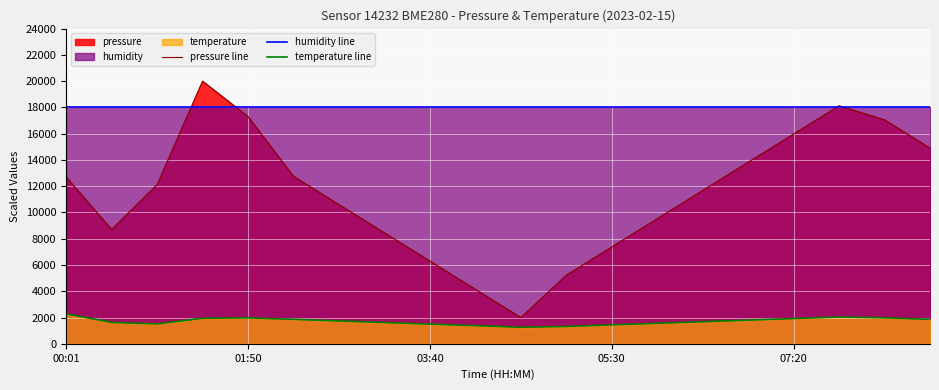

Which series has the largest range (max minus min)?

pressure line